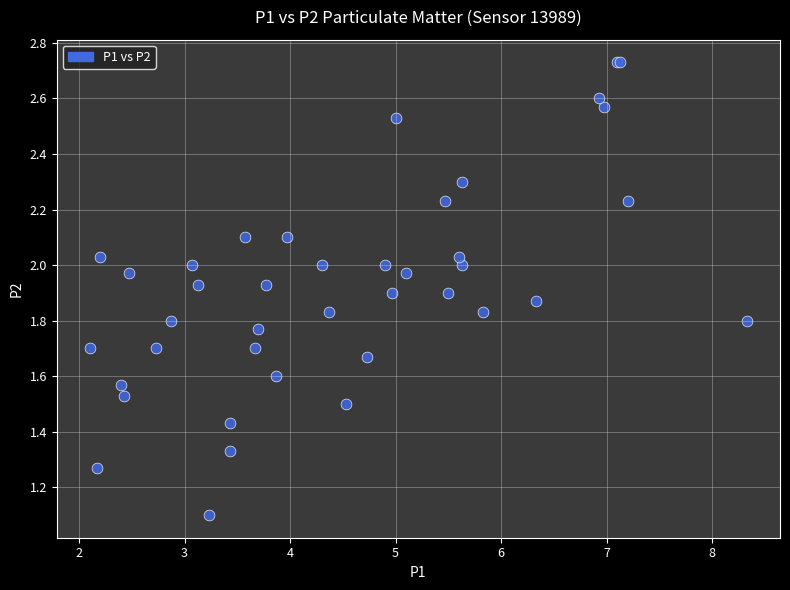

What Y value in the scatter plot is closest to 1?

1.1